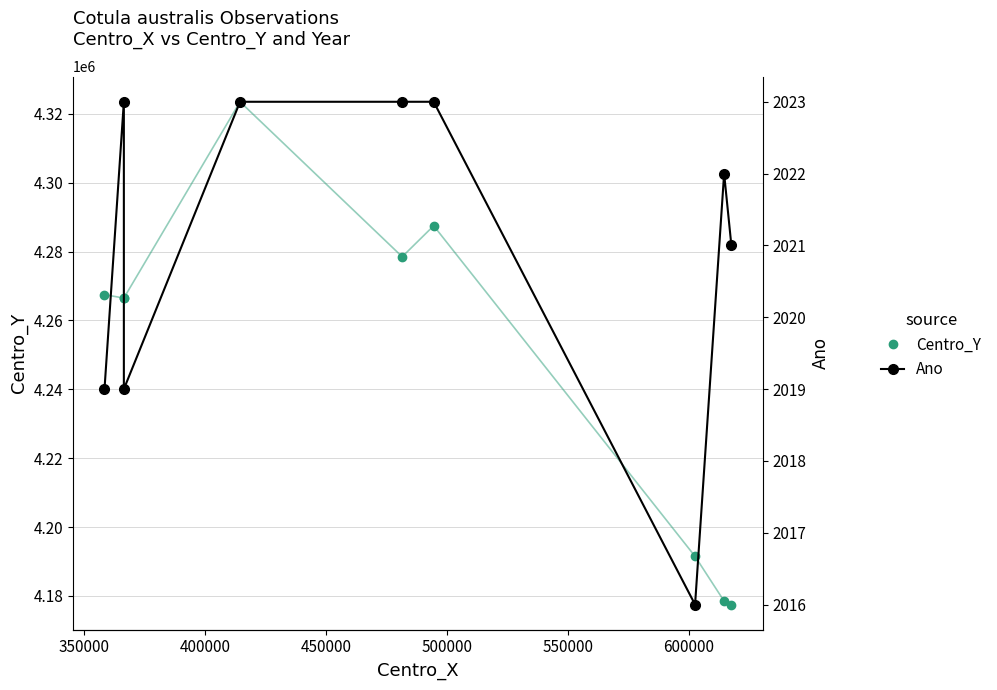

At how many categories does at least one series exceed 1690060?

9